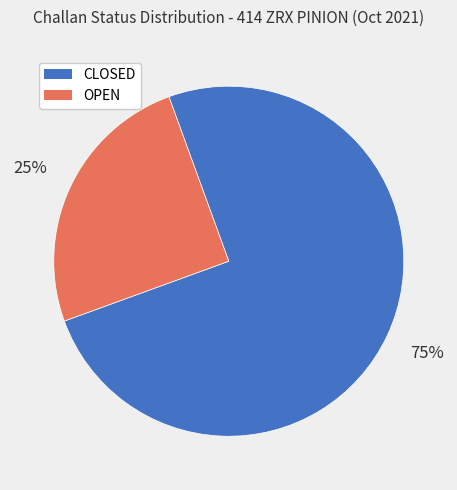

How many slices are in this pie chart?

2